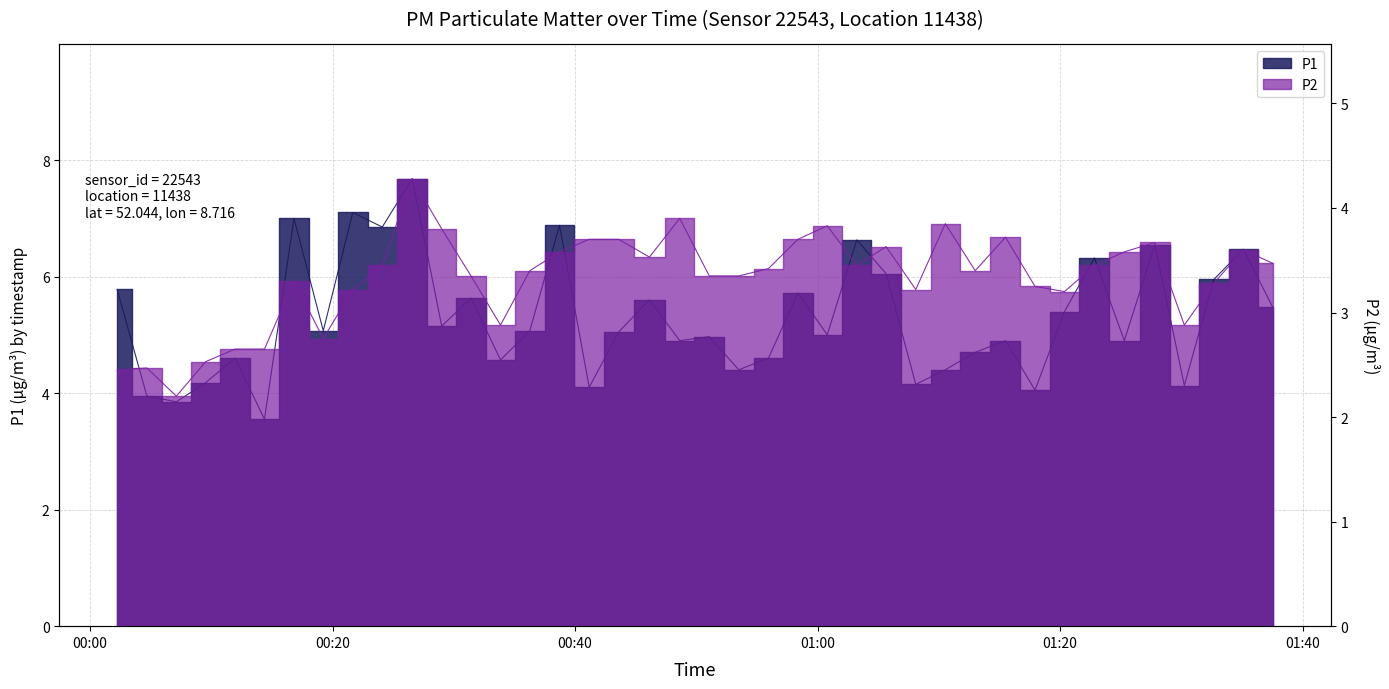

Rank the categories by P2 value from highest to lowest.

2023-07-02T00:26:34, 2023-07-02T00:48:38, 2023-07-02T01:10:32, 2023-07-02T01:00:48, 2023-07-02T00:29:00, 2023-07-02T01:15:30, 2023-07-02T00:41:10, 2023-07-02T00:43:36, 2023-07-02T00:58:23, 2023-07-02T01:27:49, 2023-07-02T01:05:39, 2023-07-02T01:35:07, 2023-07-02T00:38:43, 2023-07-02T01:25:18, 2023-07-02T00:46:08, 2023-07-02T01:37:33, 2023-07-02T00:24:06, 2023-07-02T01:03:14, 2023-07-02T01:22:50, 2023-07-02T00:55:57, 2023-07-02T00:36:16, 2023-07-02T01:13:00, 2023-07-02T00:31:25, 2023-07-02T00:51:04, 2023-07-02T00:53:30, 2023-07-02T00:16:49, 2023-07-02T01:32:41, 2023-07-02T01:17:56, 2023-07-02T00:21:40, 2023-07-02T01:08:06, 2023-07-02T01:20:22, 2023-07-02T00:33:51, 2023-07-02T01:30:15, 2023-07-02T00:19:14, 2023-07-02T00:11:58, 2023-07-02T00:14:23, 2023-07-02T00:09:32, 2023-07-02T00:04:41, 2023-07-02T00:02:14, 2023-07-02T00:07:07